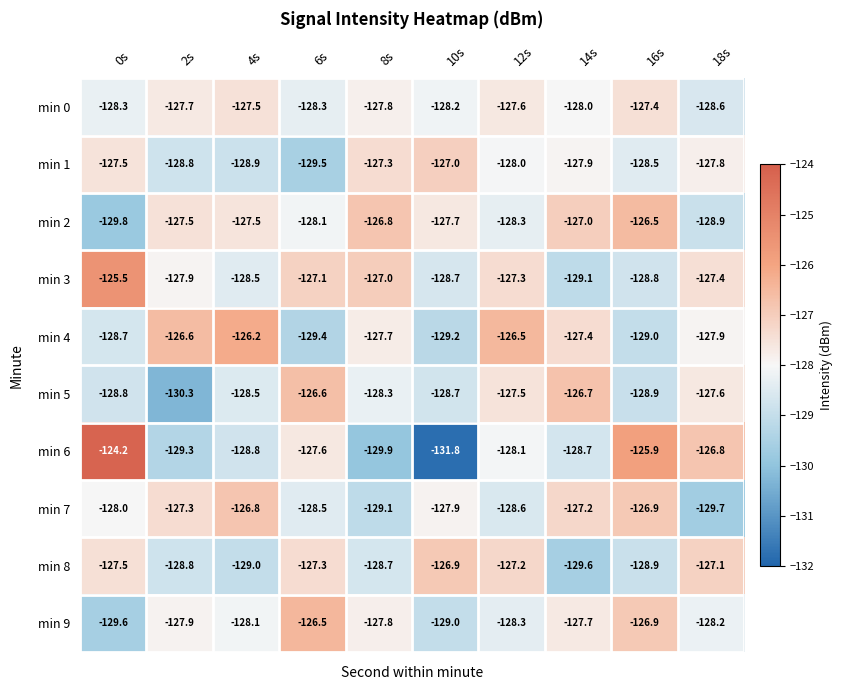

How many series are shown in this chart?

10